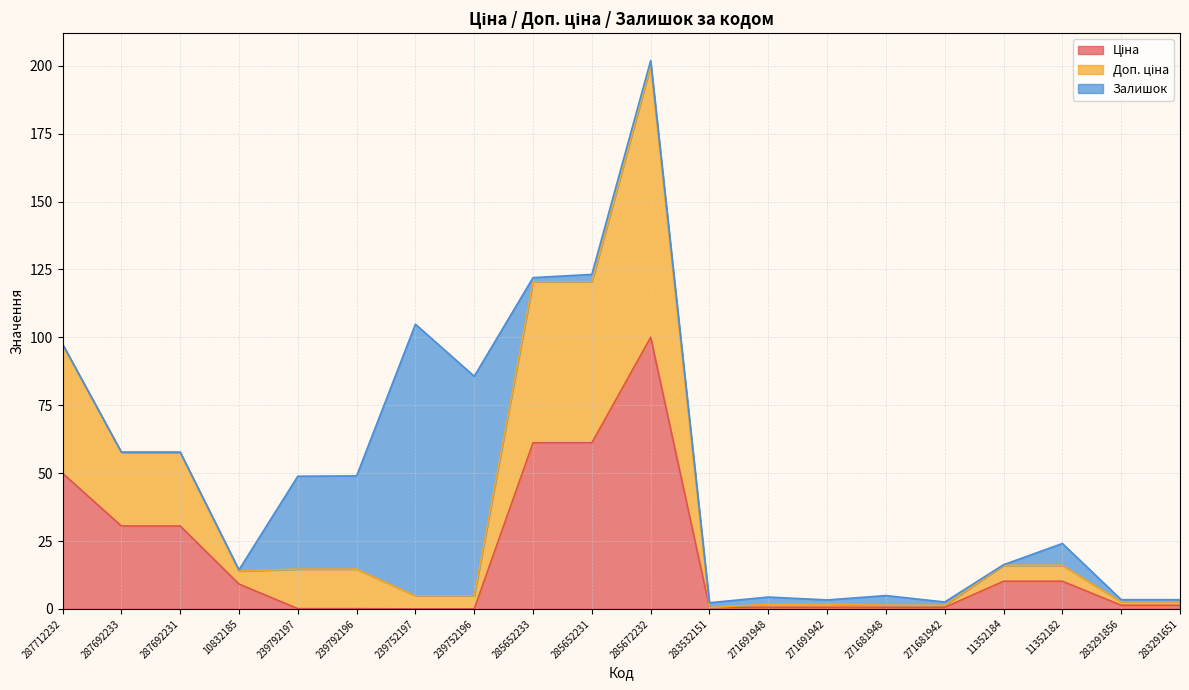

The Ціна series shows 61.2 at 285652233. True or false?

True